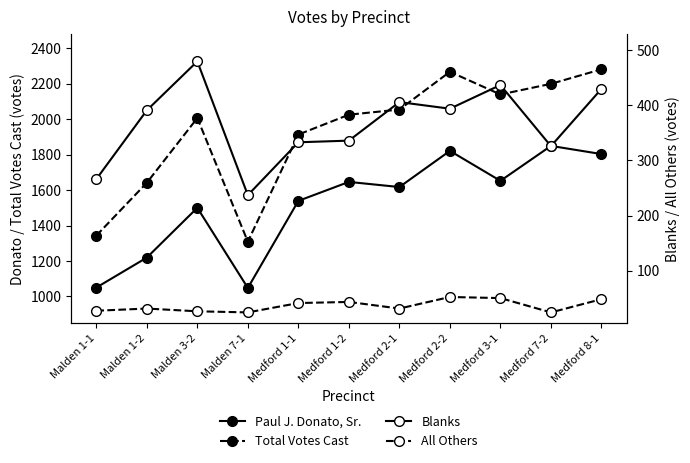

Between Malden 7-1 and Medford 3-1, which series saw the biggest shift?

Total Votes Cast